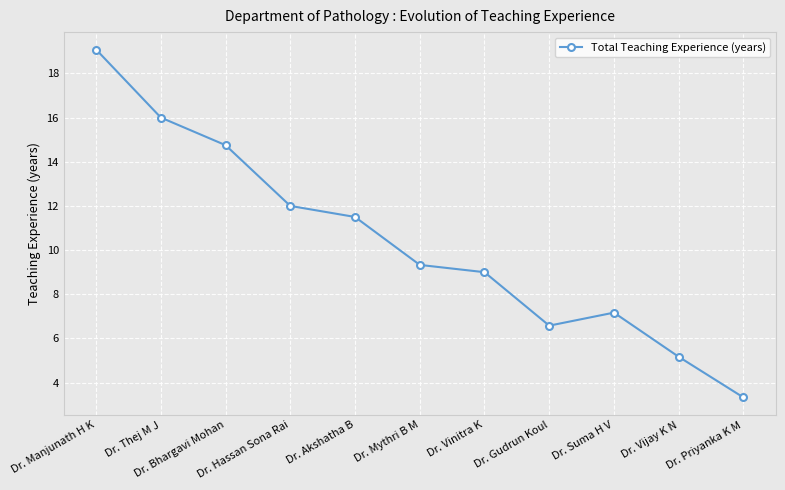

What position from the right is Dr. Thej M J?

10